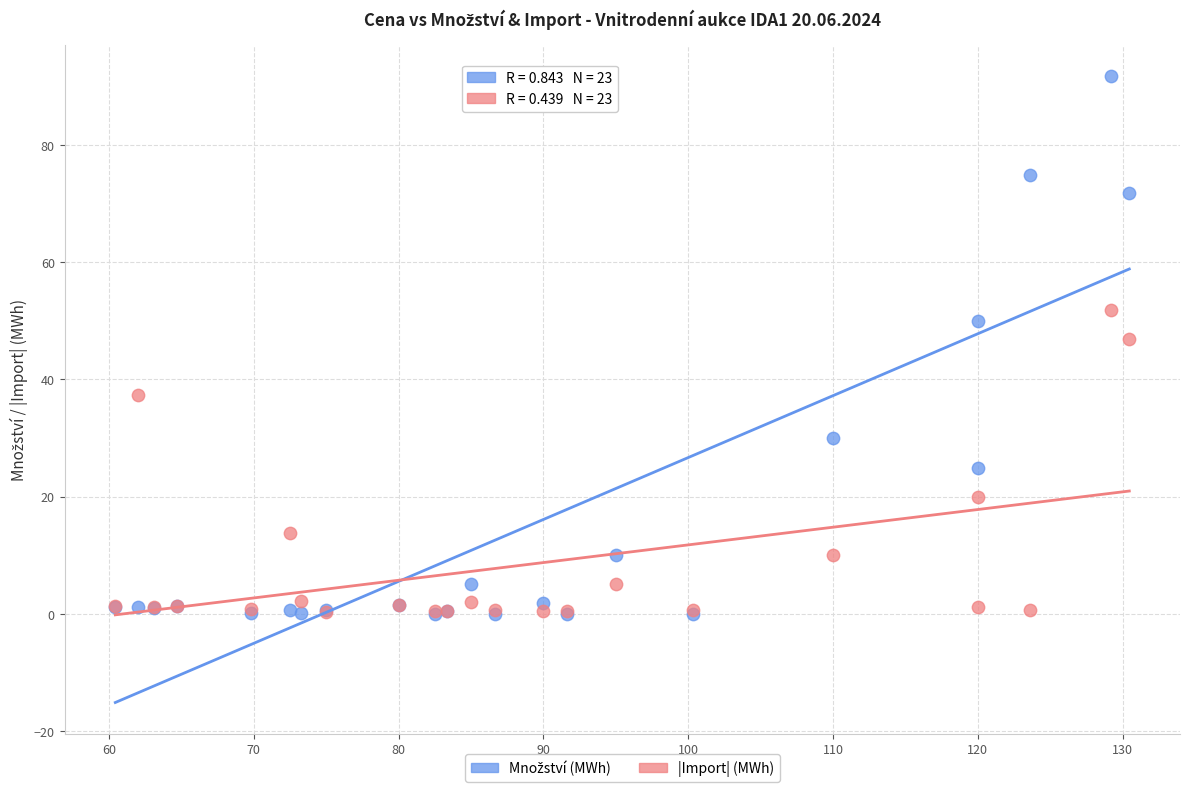

Across all series, what Y value is closest to 45?

46.9